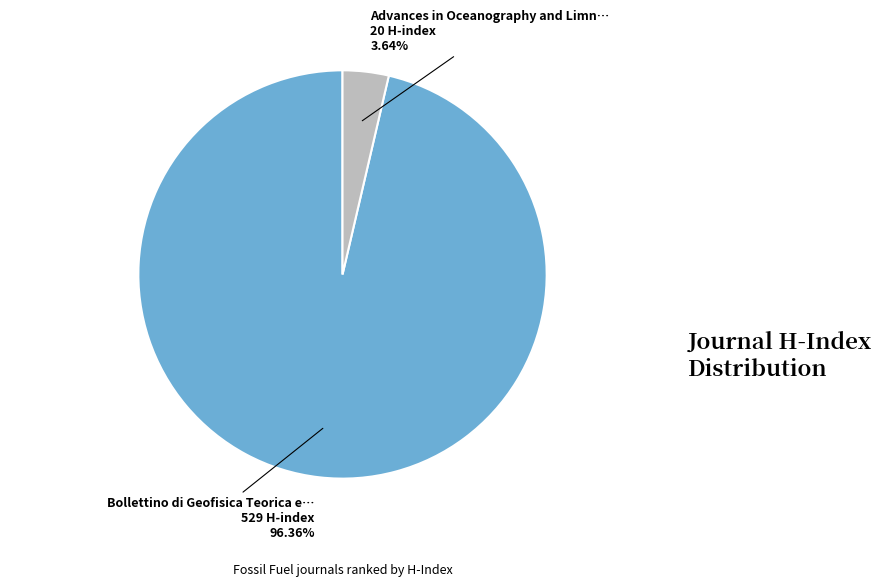

Does any single category account for the majority?

Yes